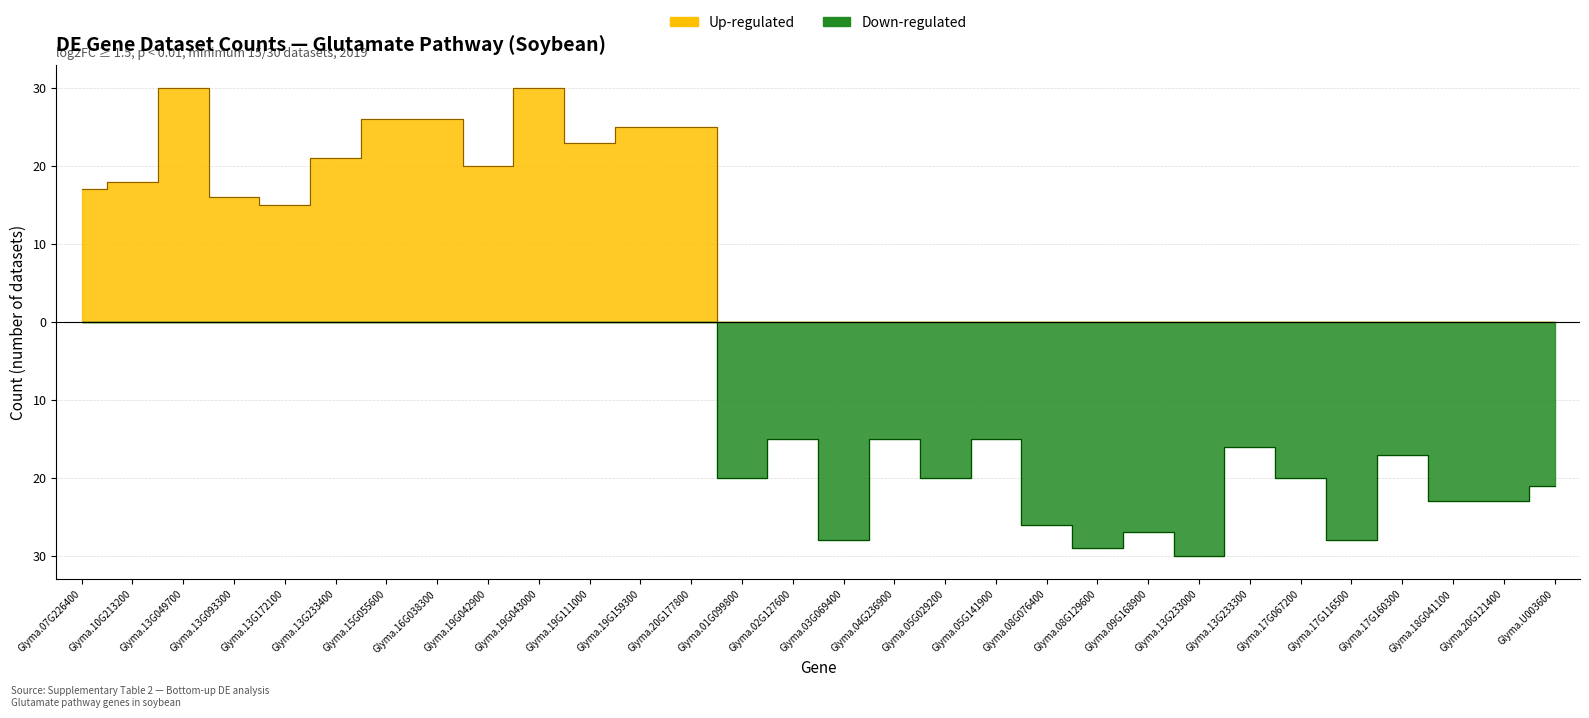

True or false: Down-regulated and Up-regulated cross at least once.

False